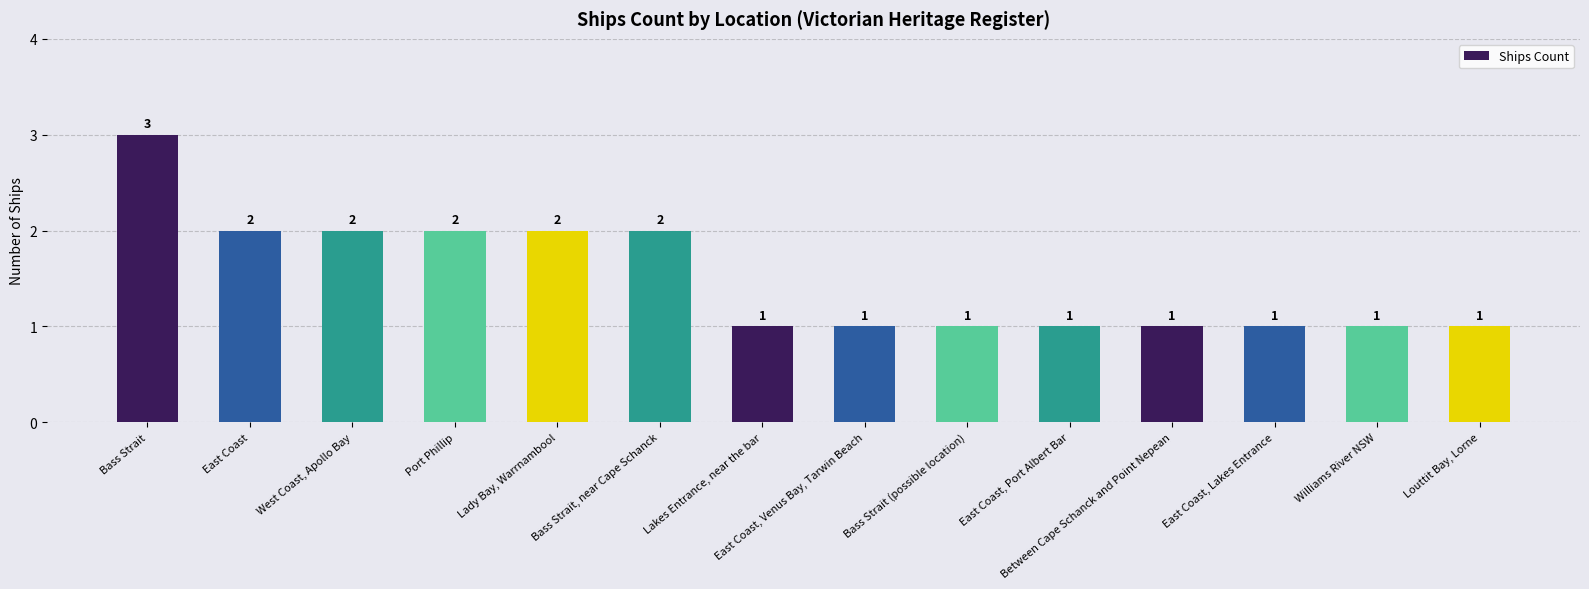

What is the change in value from Port Phillip to Louttit Bay, Lorne?

-1